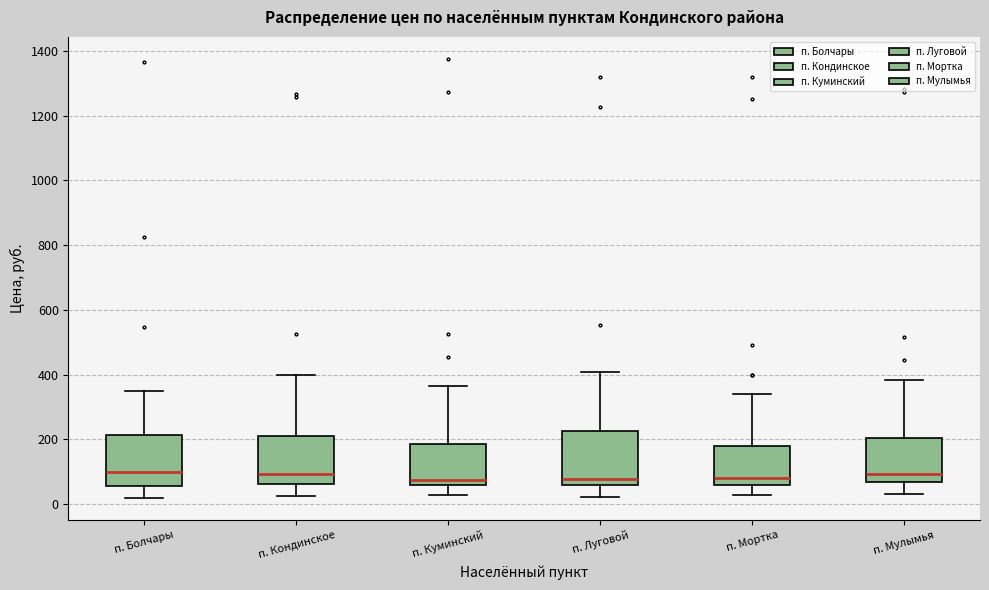

Reading left to right, read every box against the y-axis: the position of its median line, the range the box covers, and the ends of its whiskers. The values are not printed on the chart, so give them approximately, as read against the axis.

п. Болчары: median 100, box 60 to 220, whiskers 20 to 340
п. Кондинское: median 100, box 60 to 200, whiskers 20 to 400
п. Куминский: median 80, box 60 to 180, whiskers 20 to 360
п. Луговой: median 80, box 60 to 220, whiskers 20 to 400
п. Мортка: median 80, box 60 to 180, whiskers 20 to 340
п. Мулымья: median 100, box 60 to 200, whiskers 20 to 380